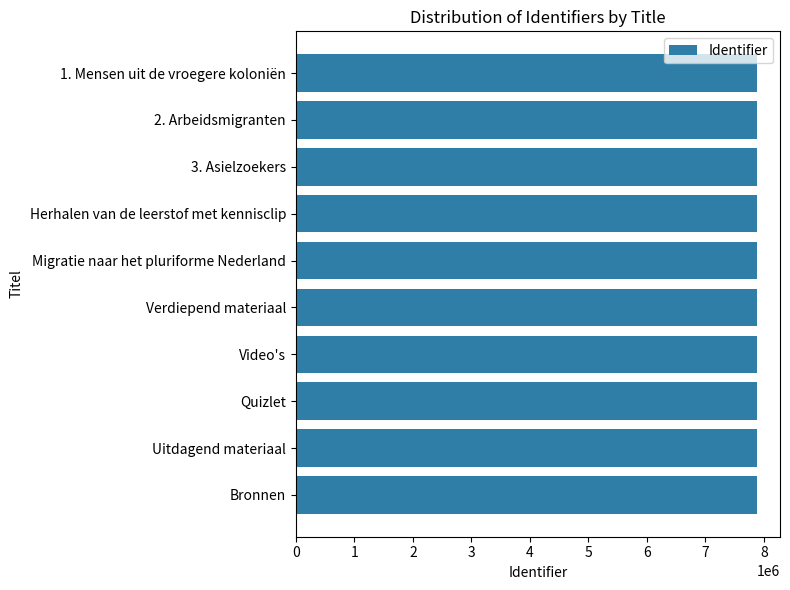

Does the chart contain any negative values?

No